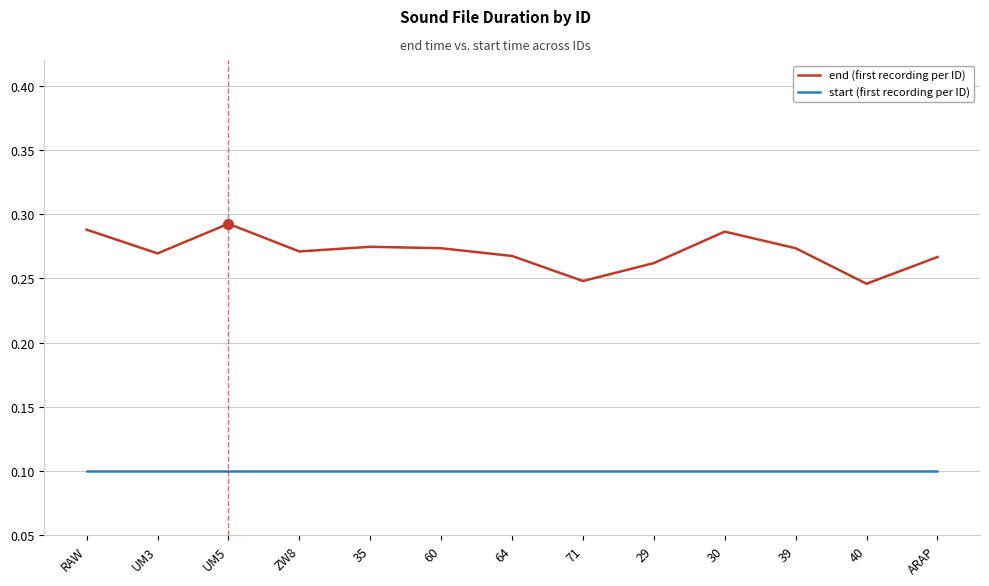

What position from the right is 35?

9